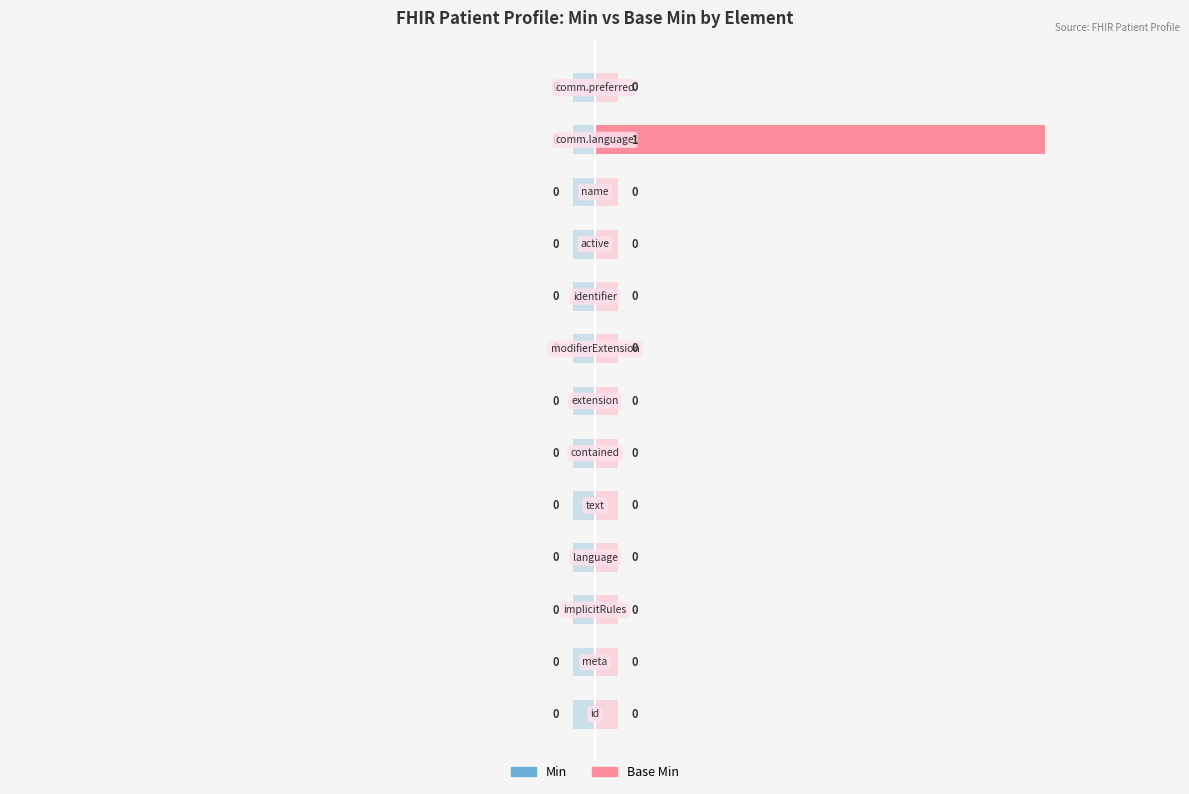

The value of Base Min at Patient.implicitRules is 0. True or false?

True